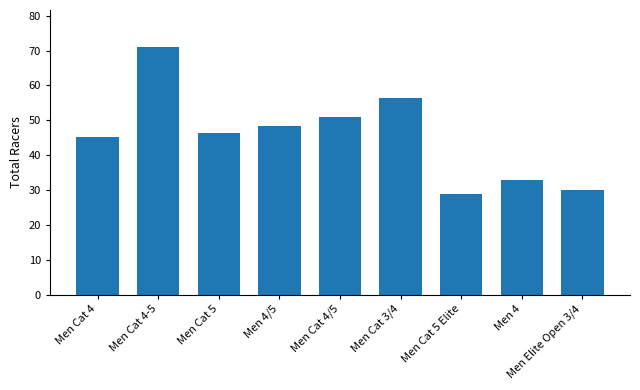

How many values exceed 46?

5